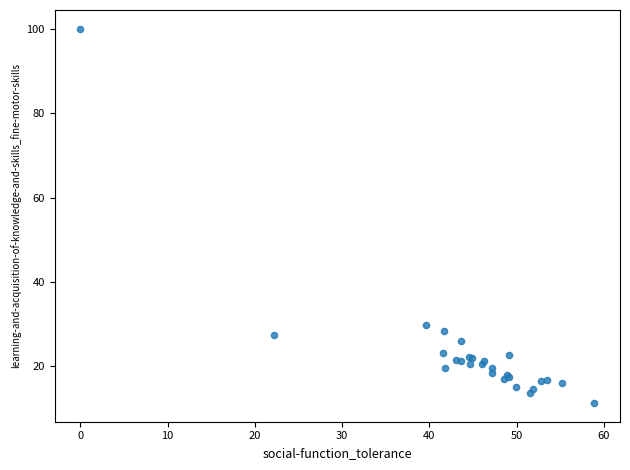

What Y value in the scatter plot is closest to 55?

29.8